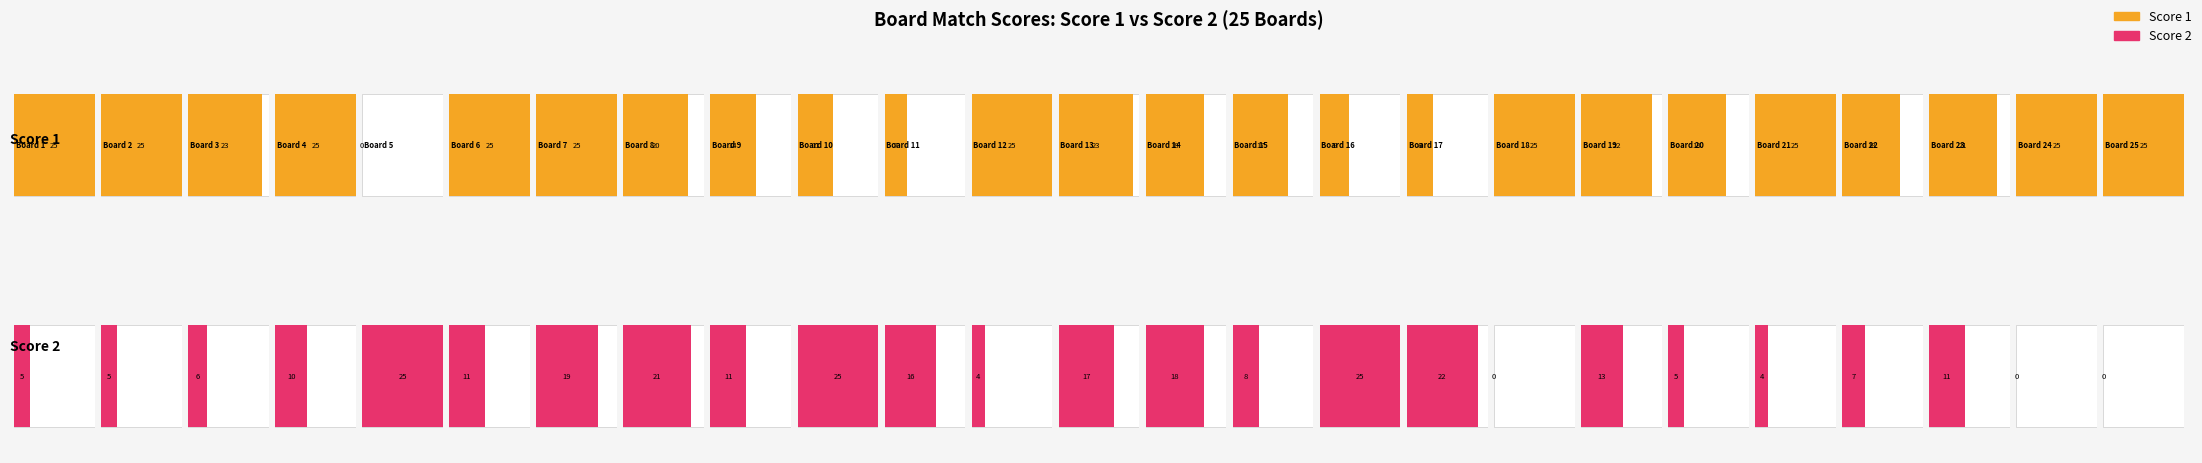

Reading left to right, what are all the values shown in this chart?

Score 1: 25	25	23	25	0	25	25	20	14	11	7	25	23	18	17	9	8	25	22	18	25	18	21	25	25
Score 2: 5	5	6	10	25	11	19	21	11	25	16	4	17	18	8	25	22	0	13	5	4	7	11	0	0